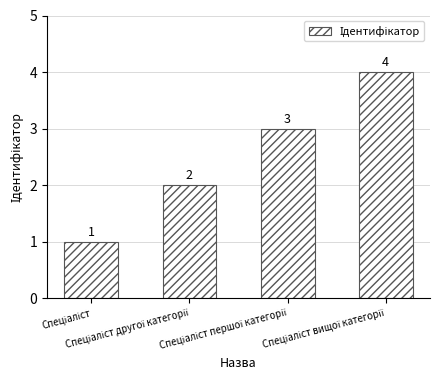

What is the greatest value displayed?

4